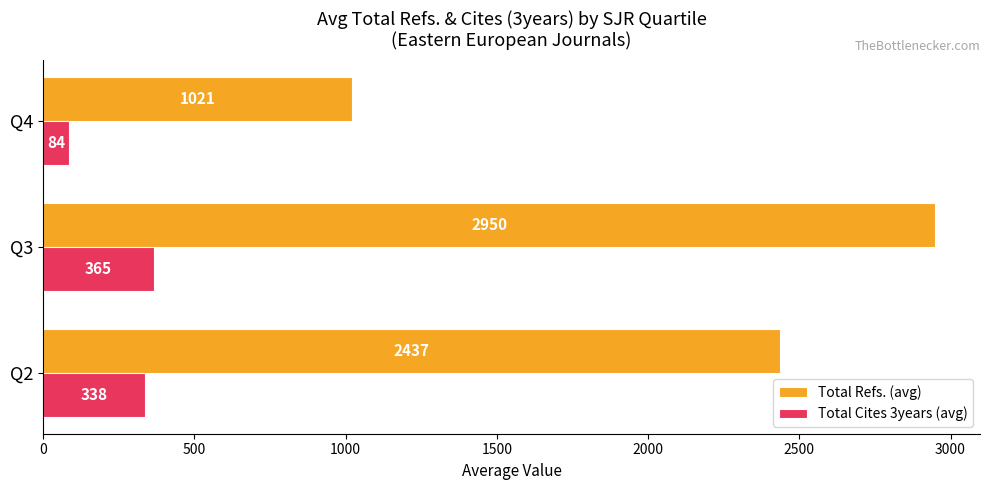

What is the difference between the maximum and second lowest values in the Total Refs. (avg) series?

513.0